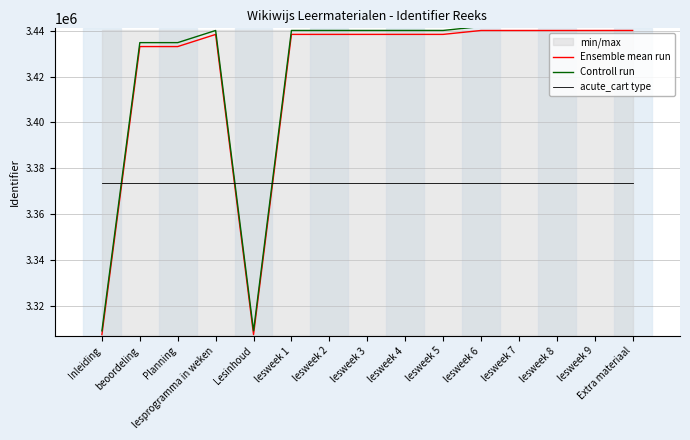

Rank the series by their maximum value, from lowest to highest.

acute_cart type, Ensemble mean run, Controll run